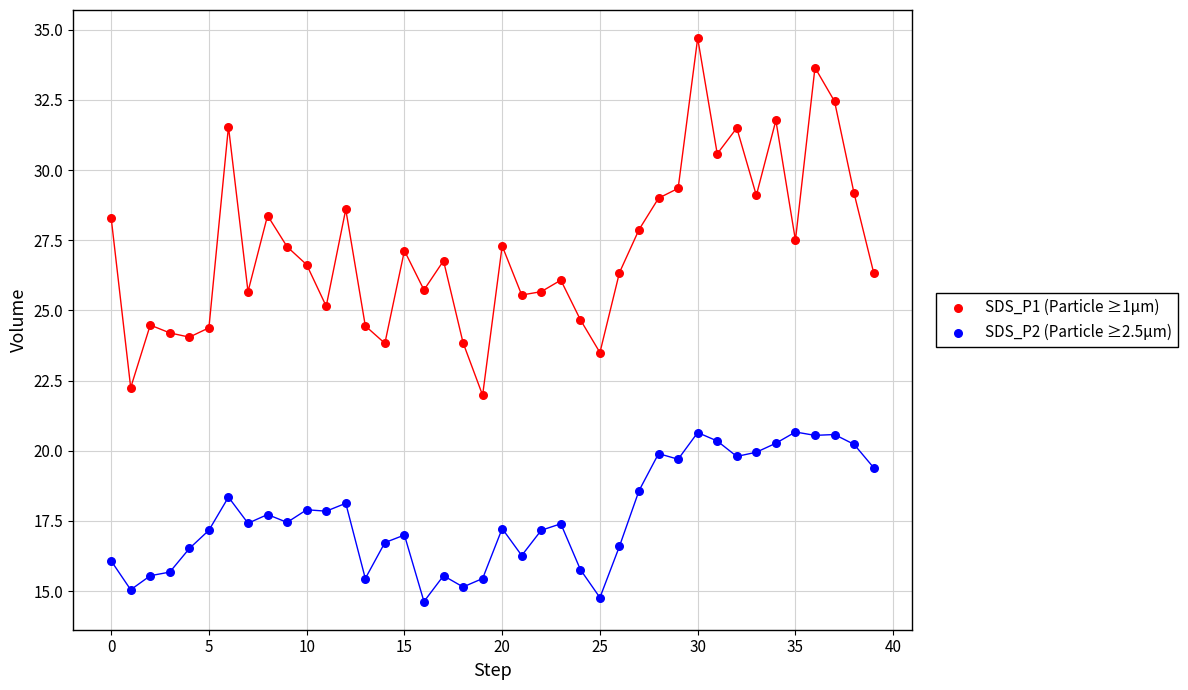

Across all data points, what is the range of Y values (max minus min)?

20.1